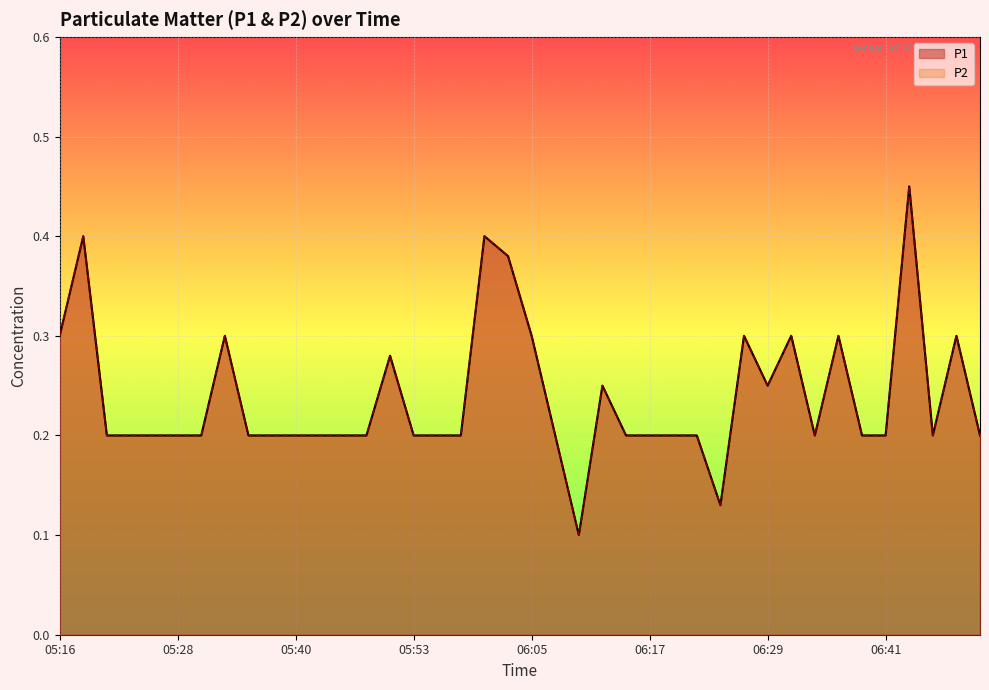

What are all the series names shown in the legend?

P1, P2